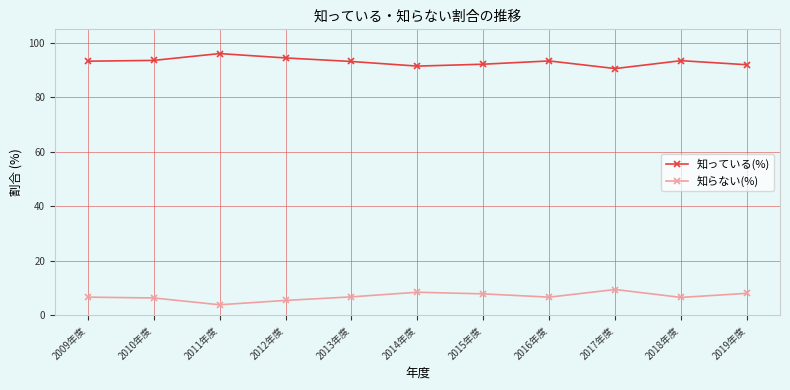

The 知らない(%) series shows 7.9 at 2015年度. True or false?

True